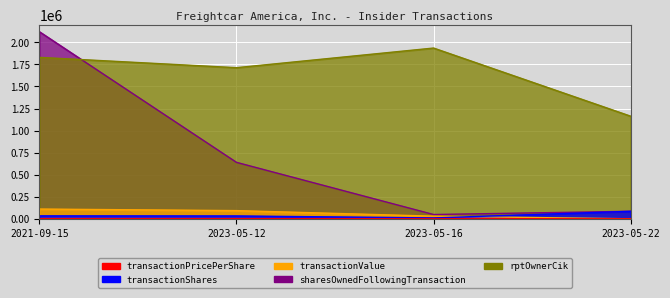

Reading left to right, extract all data points from this chart.

transactionPricePerShare: 3.3	2.9	3.0	0.0
transactionShares: 33400.0	32578.0	10000.0	85412.0
transactionValue: 110656.0	93022.0	30000.0	0.0
sharesOwnedFollowingTransaction: 2121221.0	640093.0	48739.0	85412.0
rptOwnerCik: 1830117.0	1713182.0	1935855.0	1163368.0